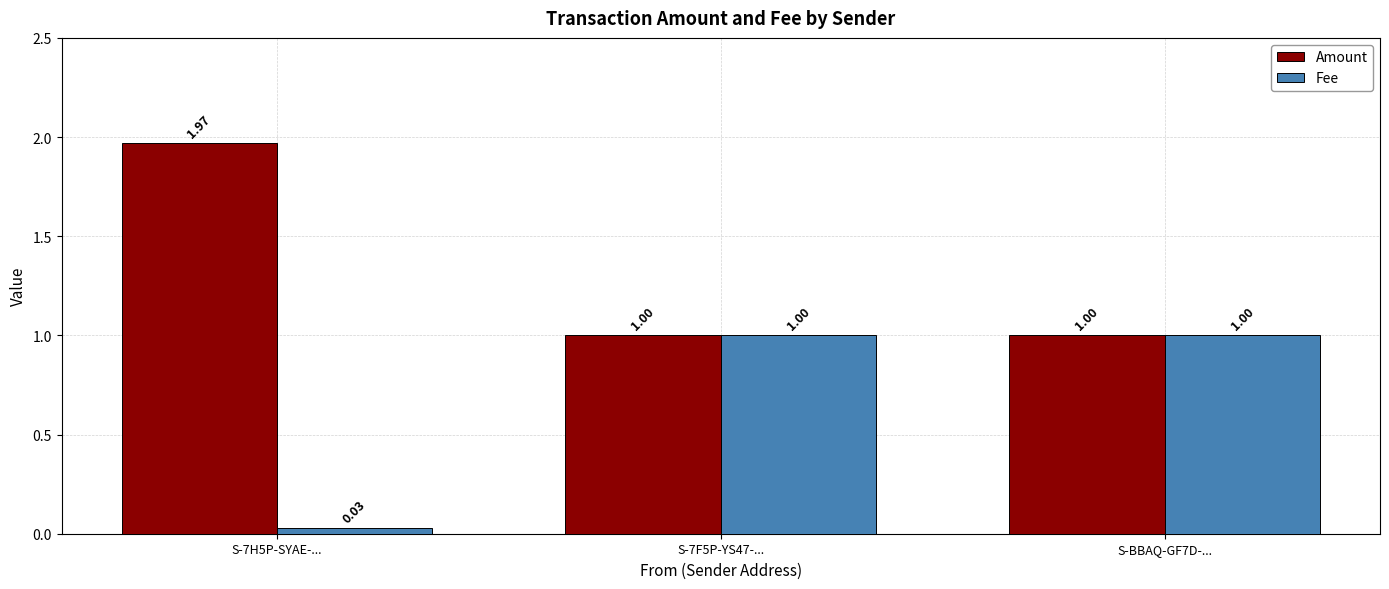

What is the difference between the maximum and minimum values in the Amount series?

1.0